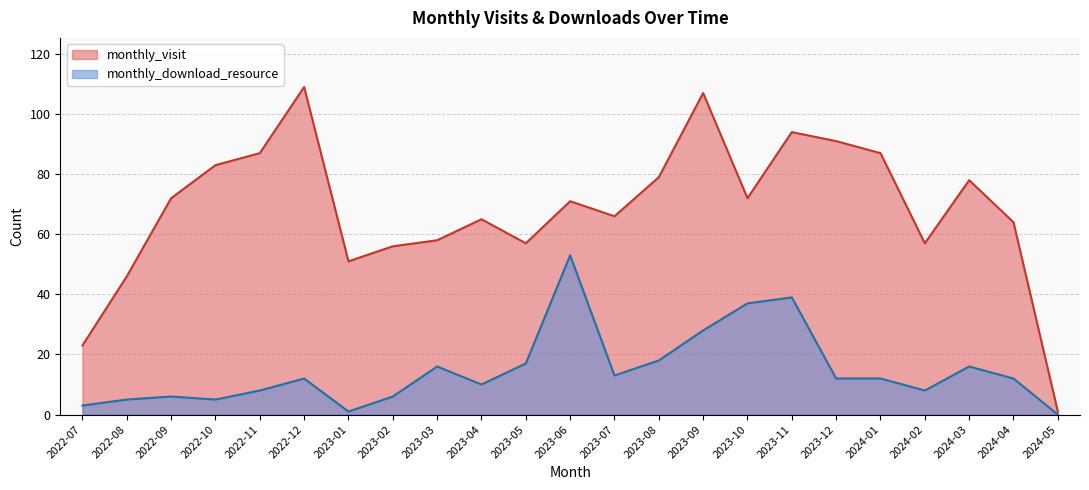

How many values in the monthly_download_resource series exceed 12?

9